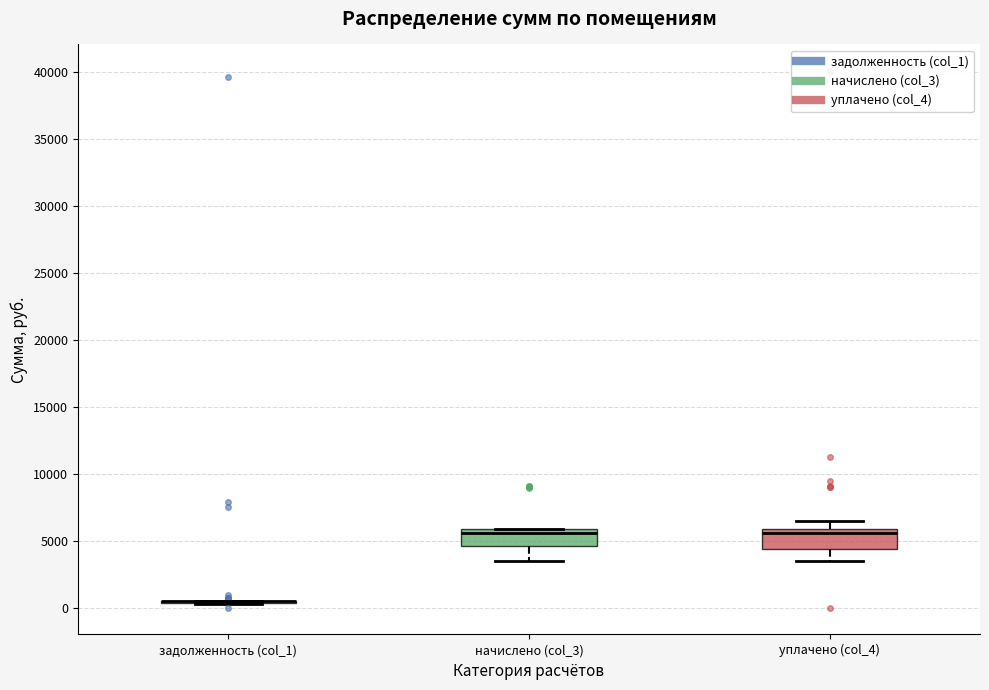

Reading left to right, read every box against the y-axis: the position of its median line, the range the box covers, and the ends of its whiskers. The values are not printed on the chart, so give them approximately, as read against the axis.

задолженность (col_1): box collapsed to a line at 500, whiskers 500 to 500
начислено (col_3): median 5500, box 4500 to 6000, whiskers 3500 to 6000
уплачено (col_4): median 5500, box 4500 to 6000, whiskers 3500 to 6500